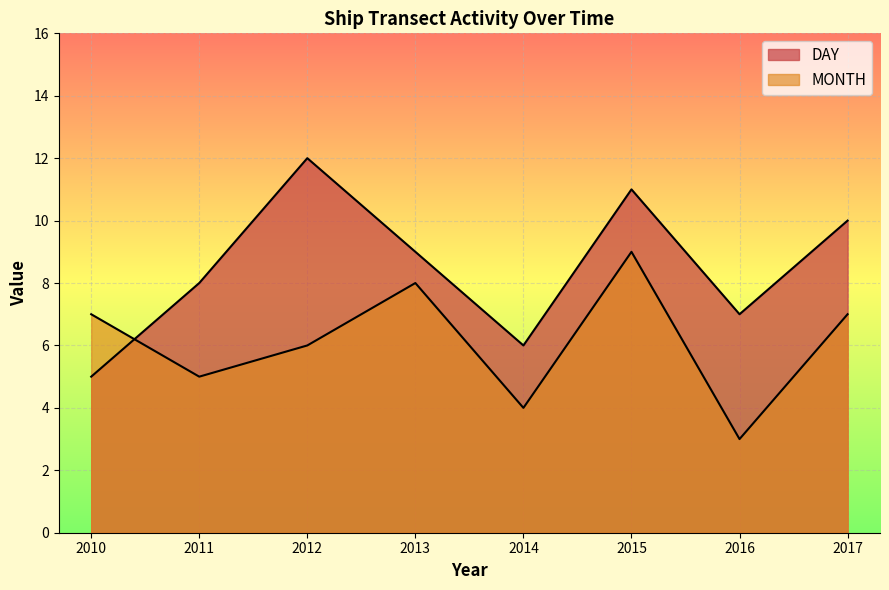

Does the chart display data point markers on the line(s)?

No